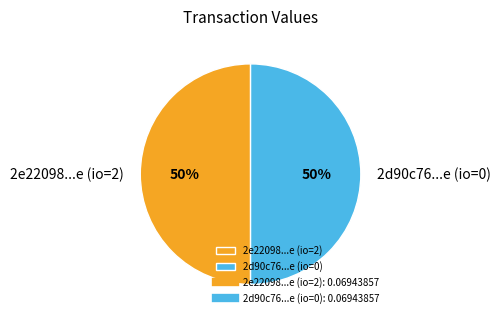

Is it true that 2e22098...e (io=2) is 50% of the pie?

True